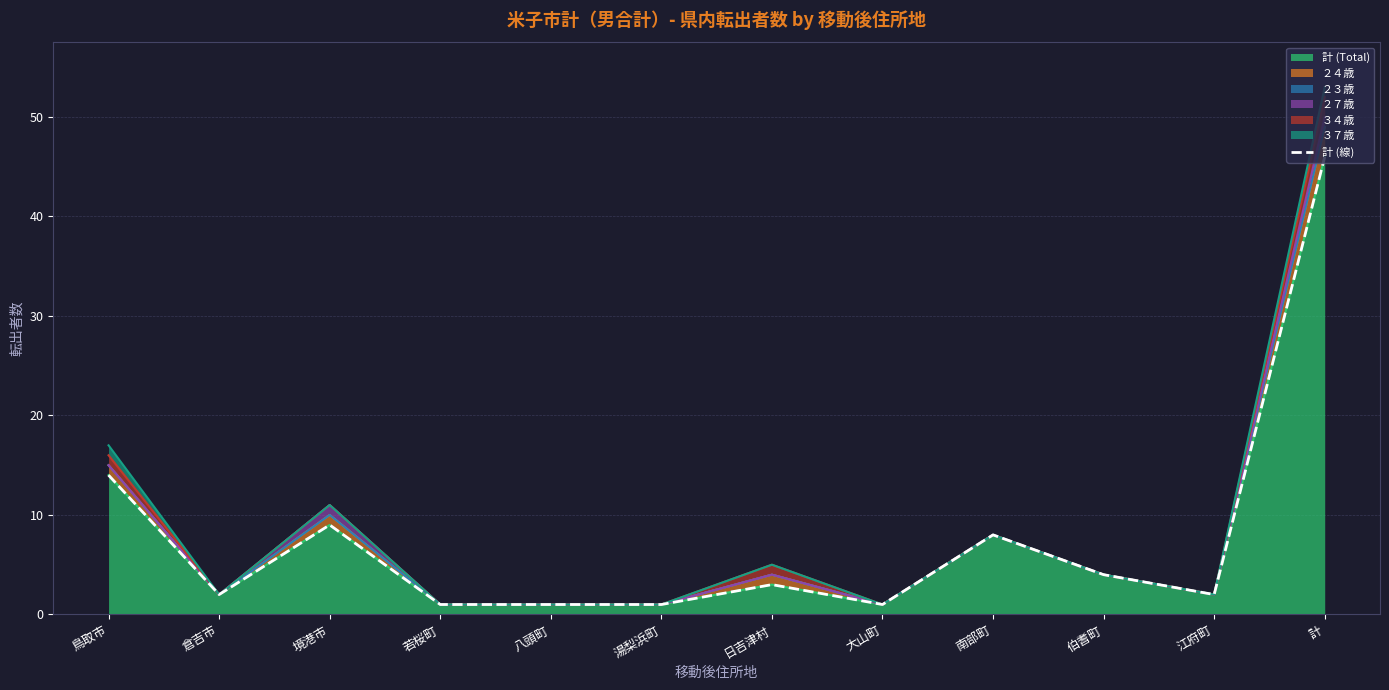

The chart shows a value of 3 at 日吉津村. True or false?

True